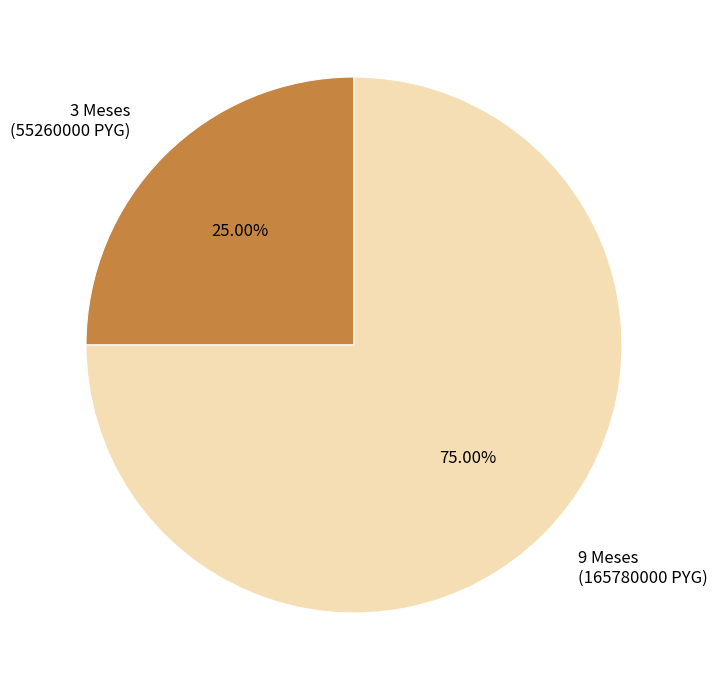

Which has a higher value, 9 Meses or 3 Meses?

9 Meses